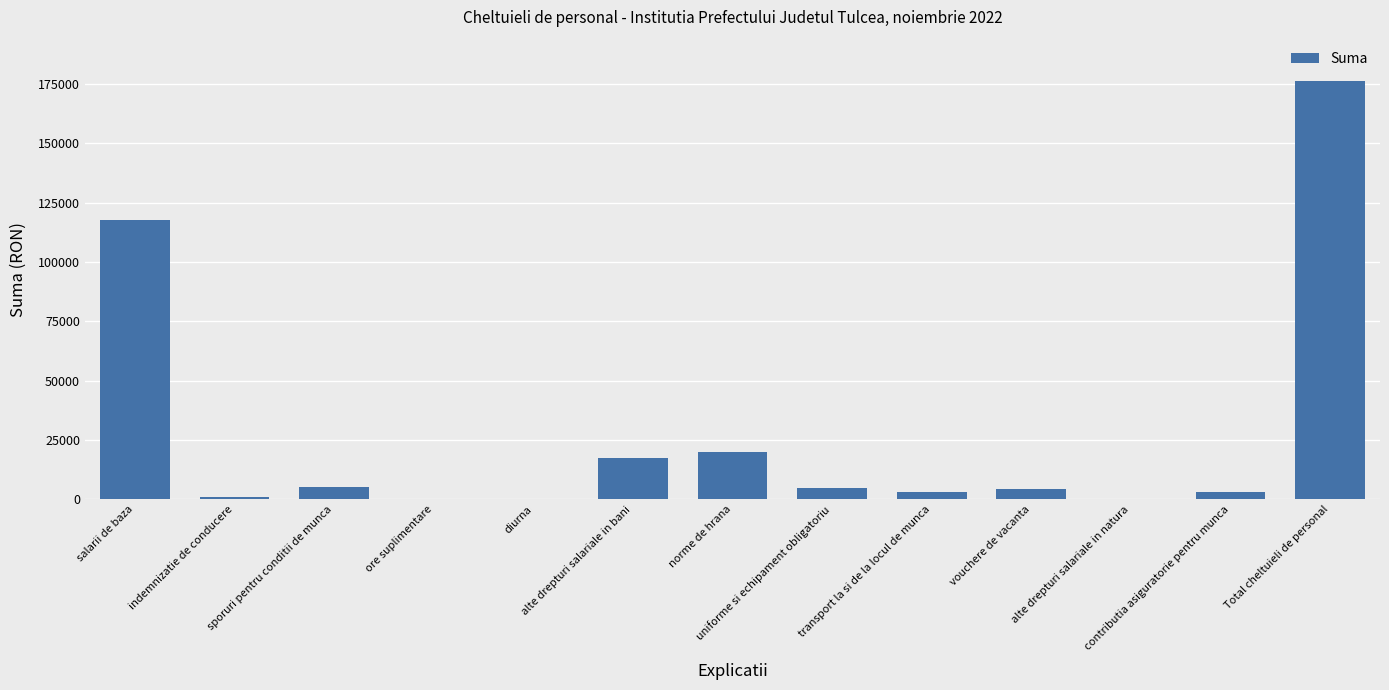

Where is the data nearest to the value 88043?

salarii de baza